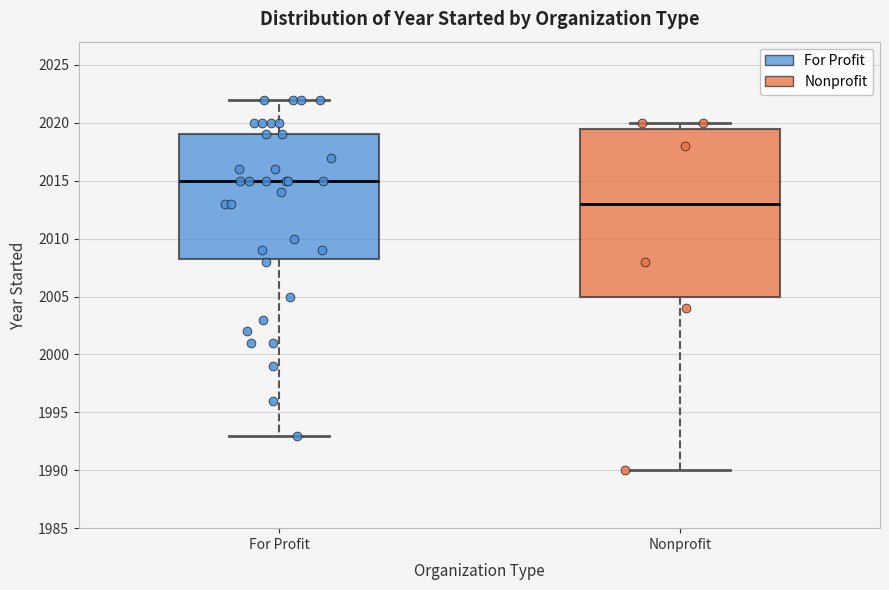

Which box's median line is the lowest?

Nonprofit